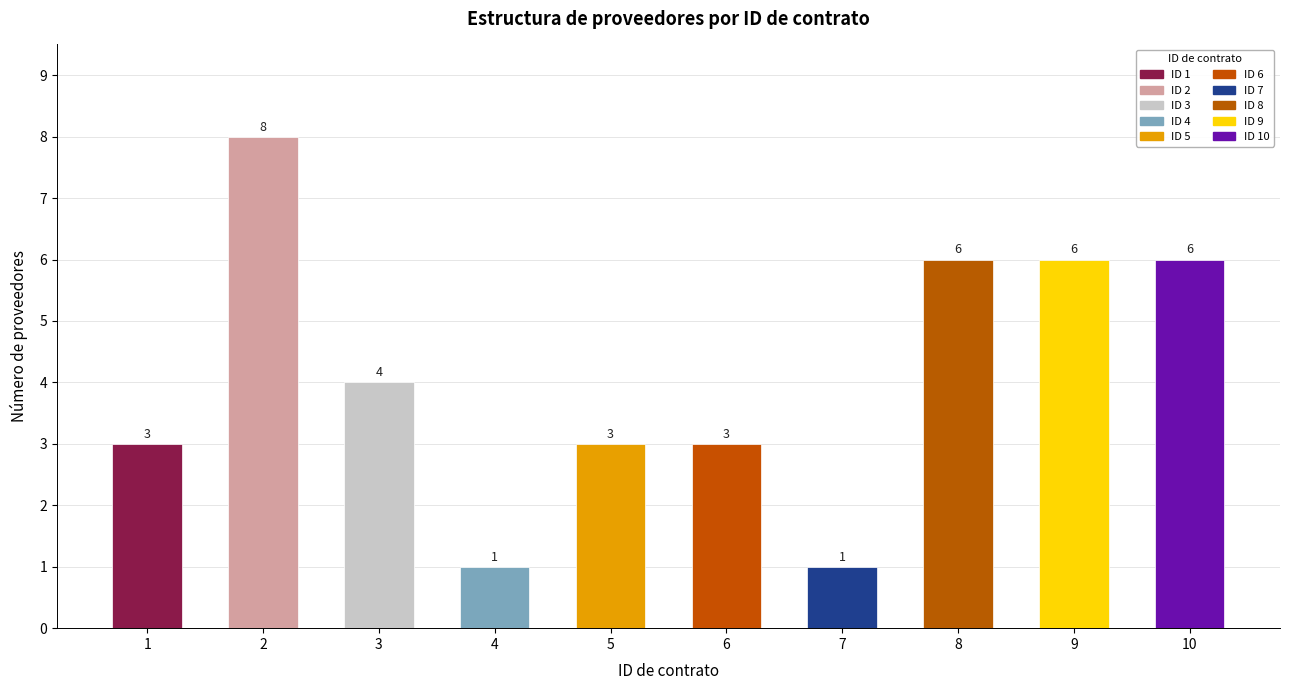

Where does the data first go above 4?

2